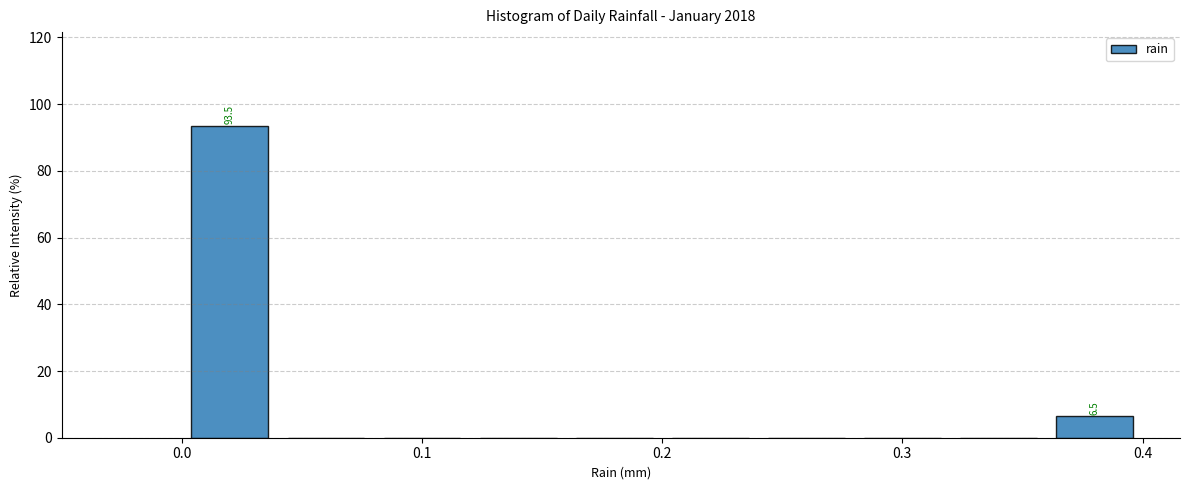

Which range on the x-axis has the tallest bar?

0.00 to 0.04